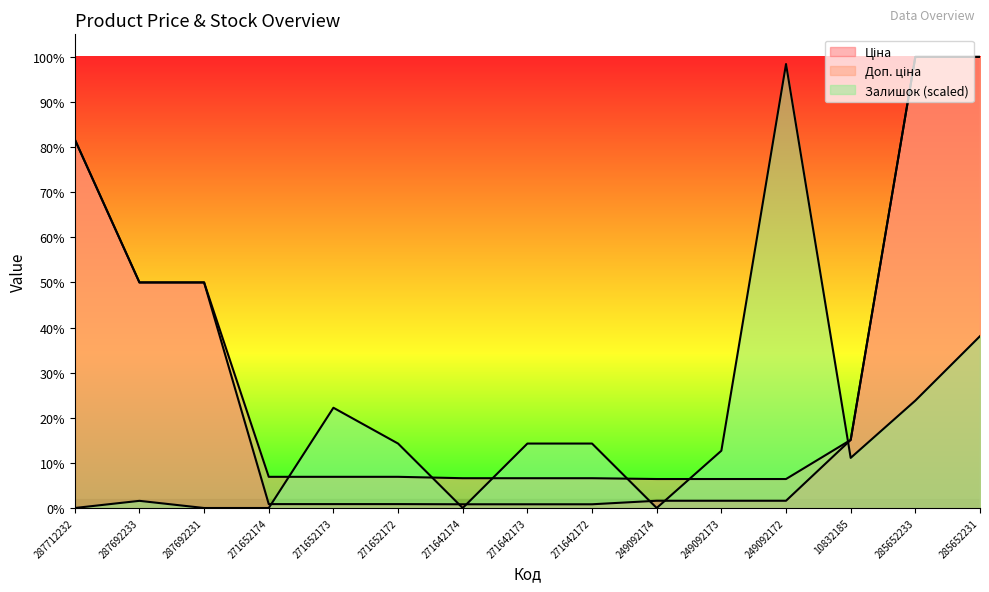

Reading right to left, list all the values displayed in this chart.

Ціна: 36424.0	36424.0	5497.3	584.9	584.9	584.9	300.6	300.6	300.6	314.7	314.7	314.7	18212.0	18212.0	29761.5
Доп. ціна: 36424.0	36424.0	5497.3	2339.7	2339.7	2339.7	2405.2	2405.2	2405.2	2517.5	2517.5	2517.5	18212.0	18212.0	29761.5
Залишок: 13875.8	8672.4	4047.1	35845.9	4625.3	0.0	5203.4	5203.4	0.0	5203.4	8094.2	0.0	0.0	578.2	0.0